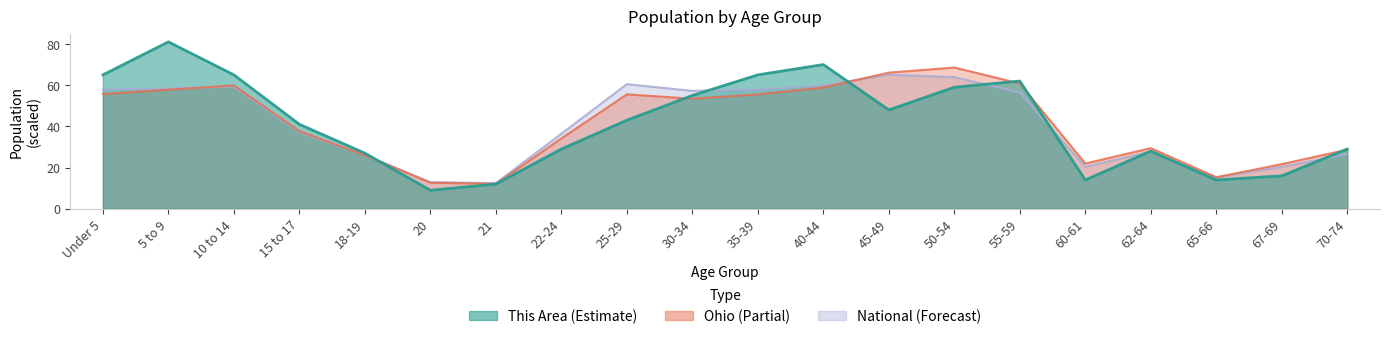

Which series has the widest spread of values?

This Area